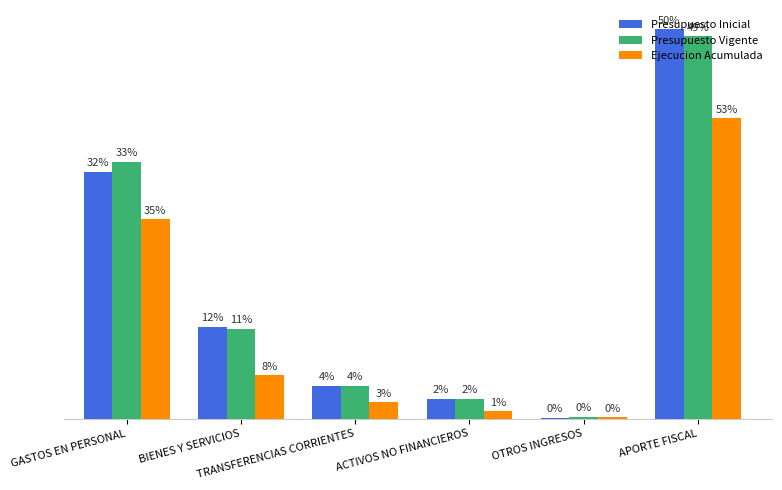

Are the bars horizontal?

No